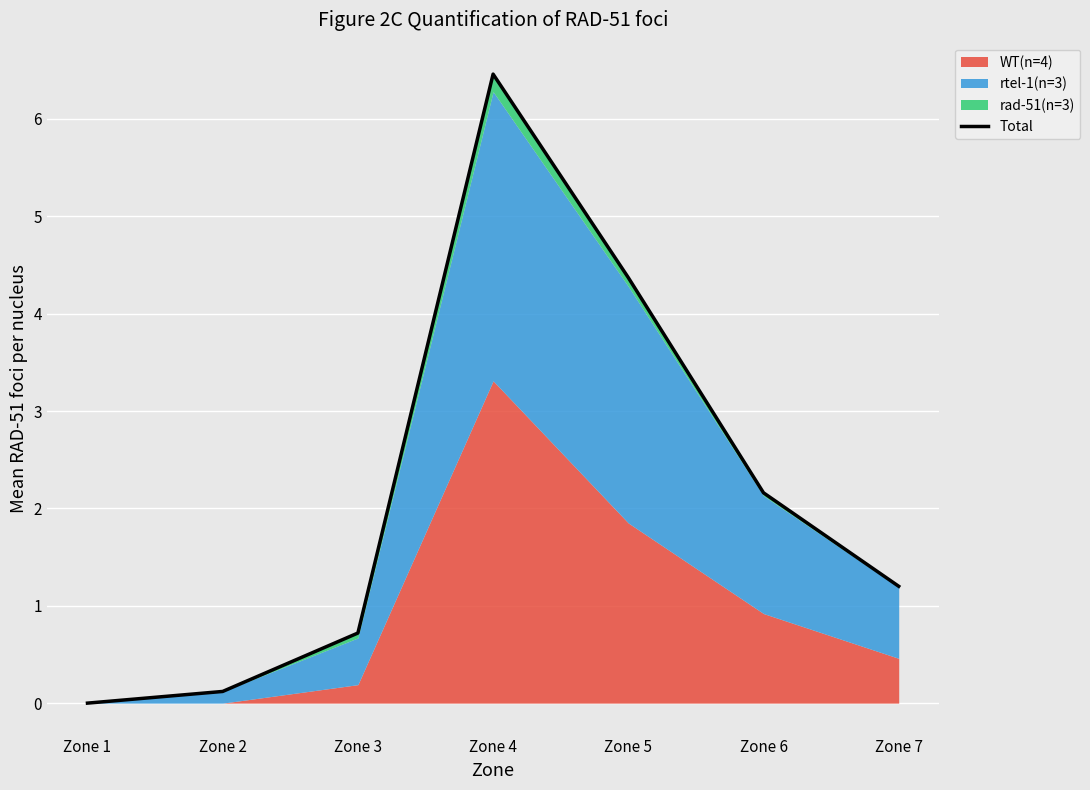

List the labels in order of value, largest first.

Zone 4, Zone 5, Zone 6, Zone 7, Zone 3, Zone 2, Zone 1